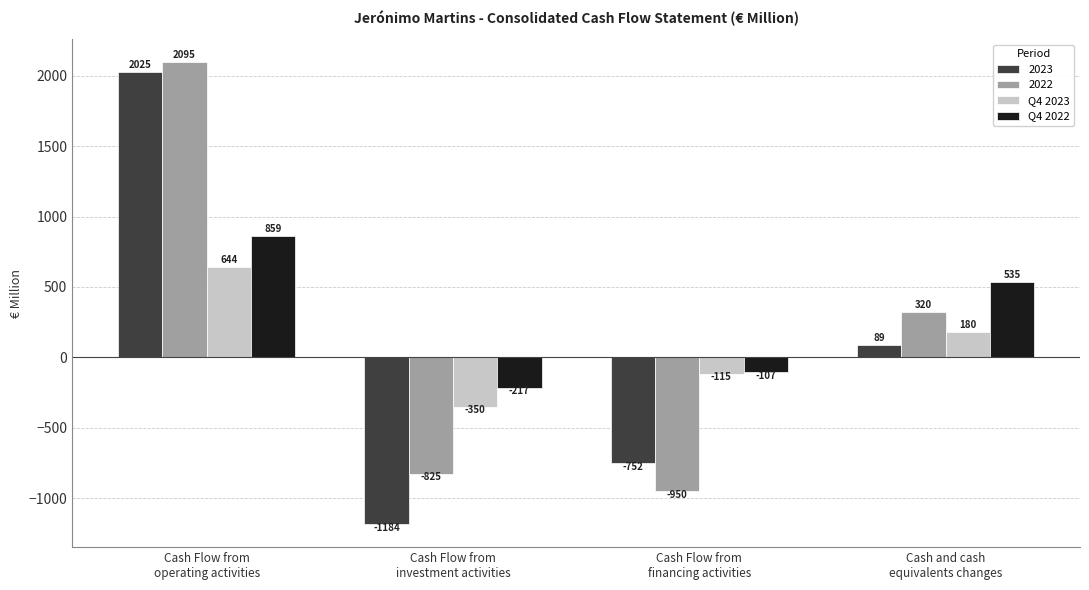

What position from the right is Cash Flow from
investment activities?

3